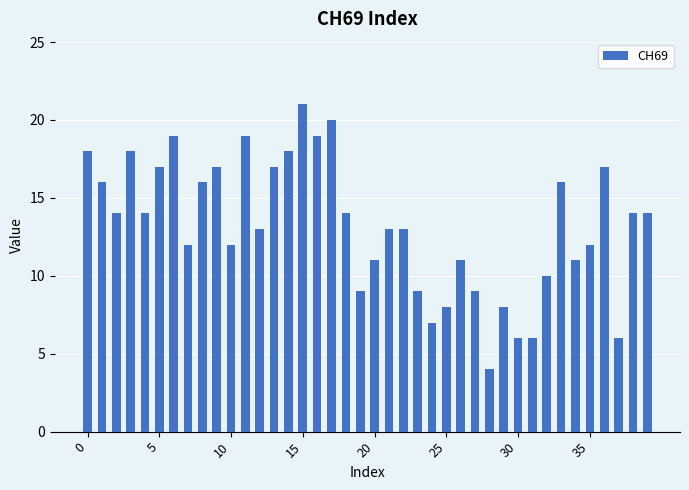

What is the minimum value shown in the chart?

4